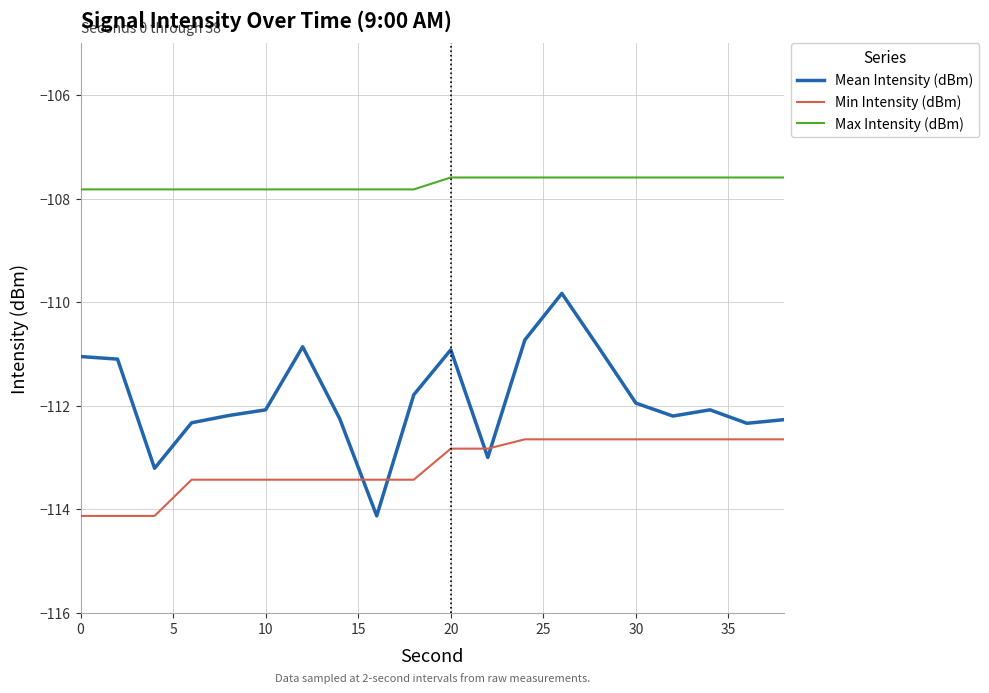

What is the greatest value displayed?

-107.6